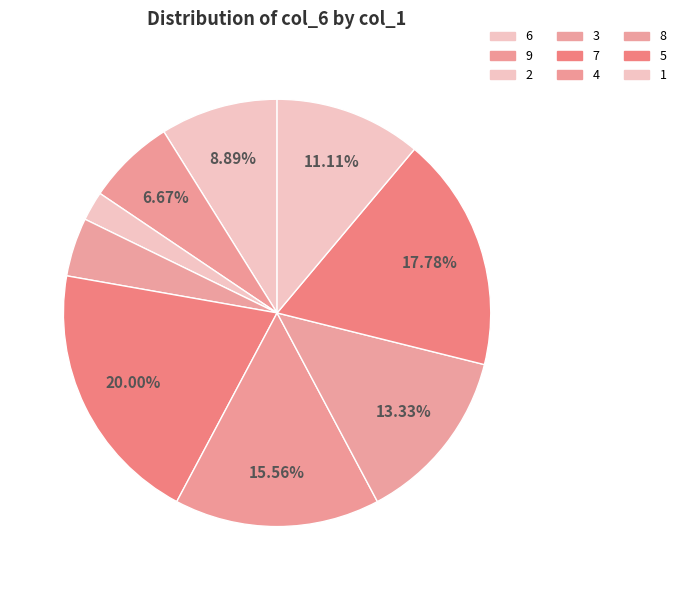

How many slices are in this pie chart?

9